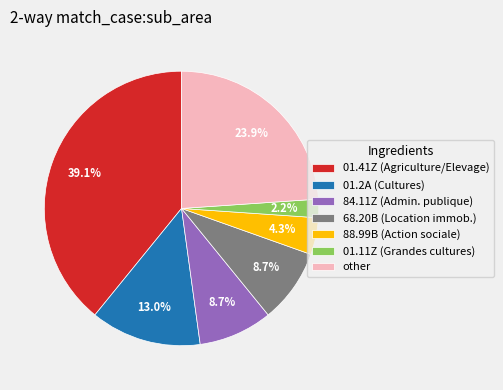

Is there any slice that represents more than half of the pie?

No